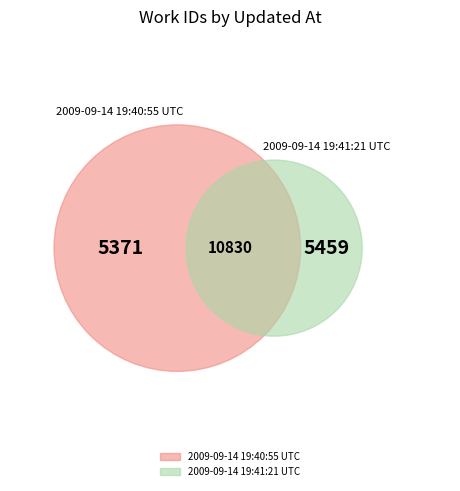

Which category has the biggest portion of the pie?

2009-09-14 19:41:21 UTC